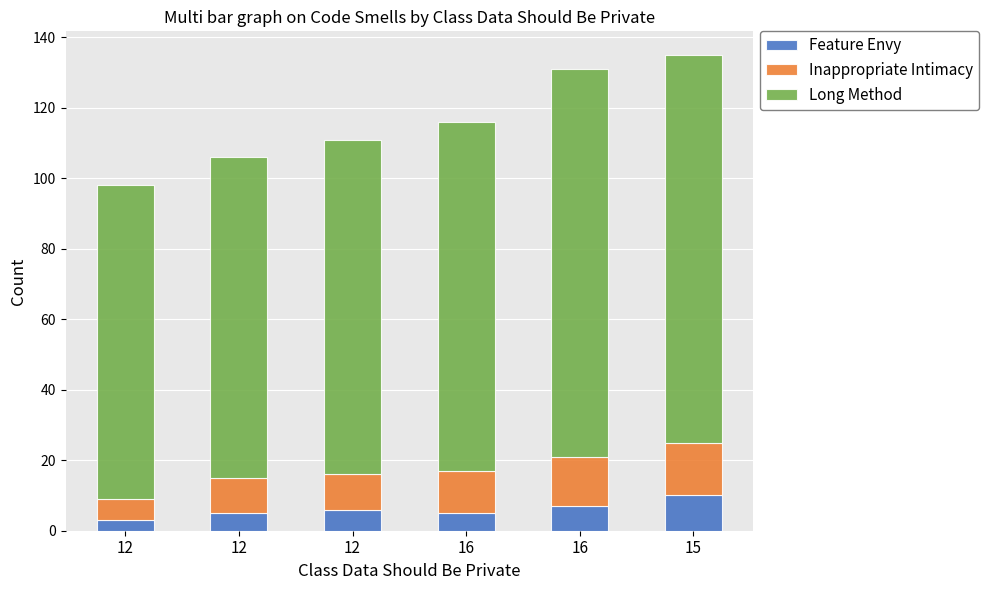

Which series has the largest range (max minus min)?

Long Method